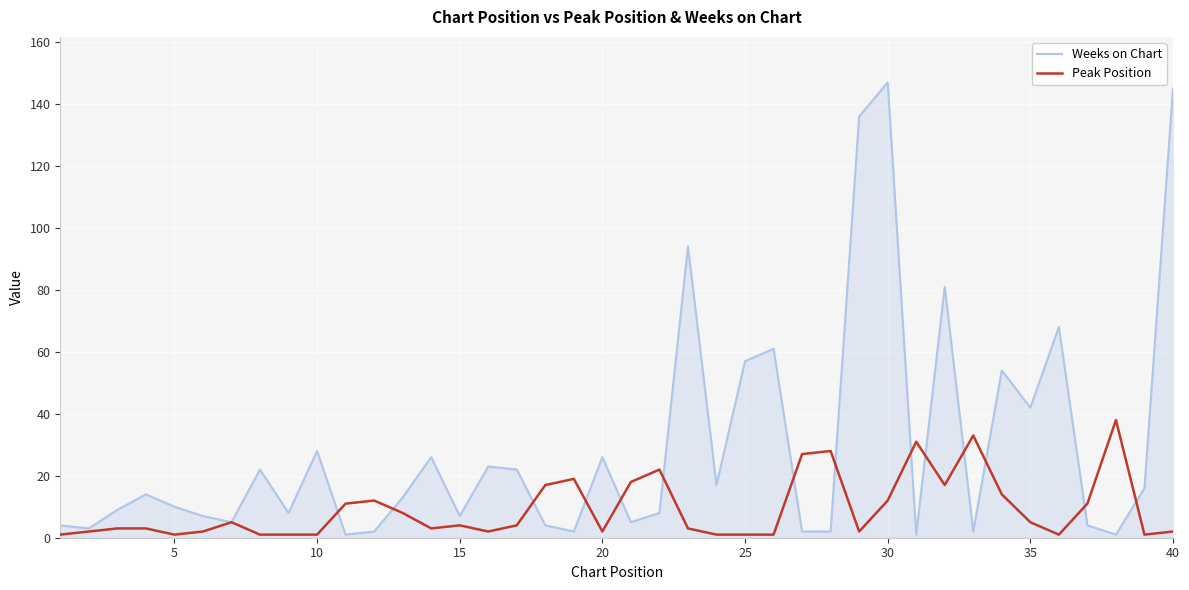

What is the average value of the Weeks on Chart series?

29